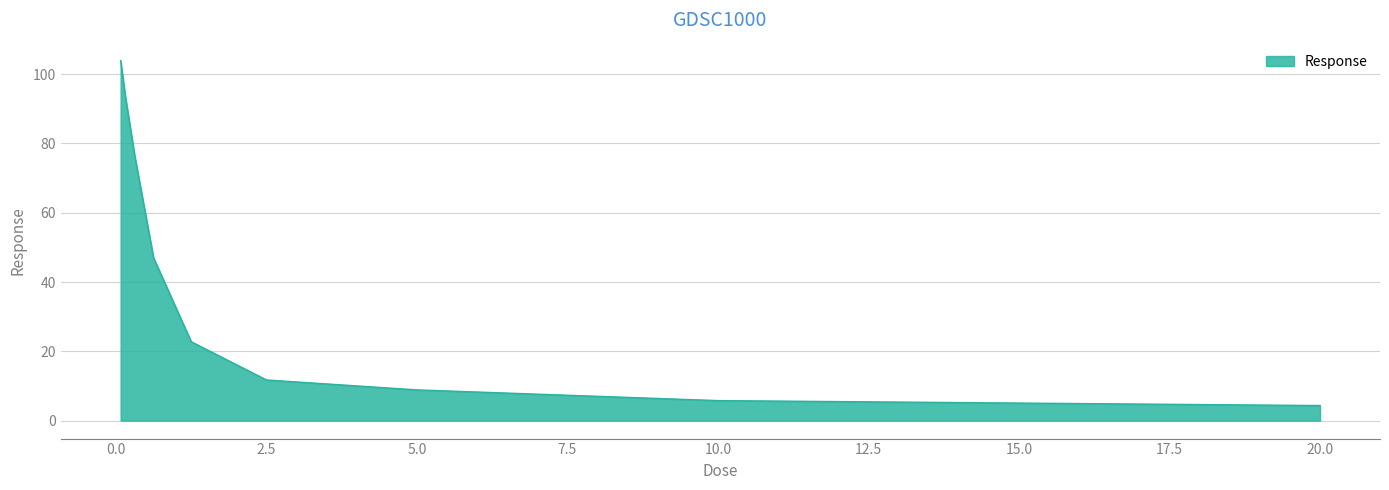

What is the greatest value displayed?

103.9